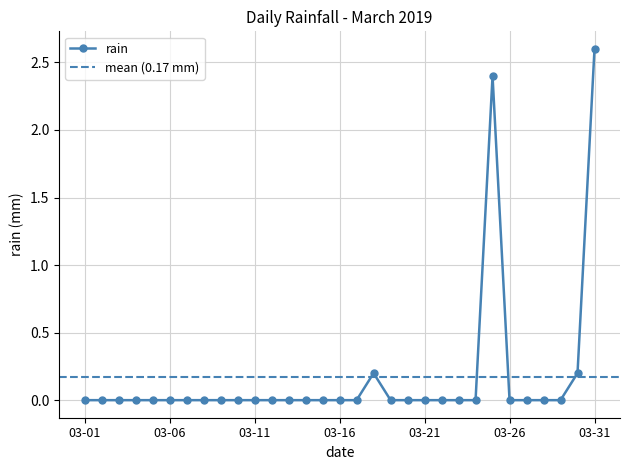

True or false: rain has more than 0 points higher than both neighbors.

True